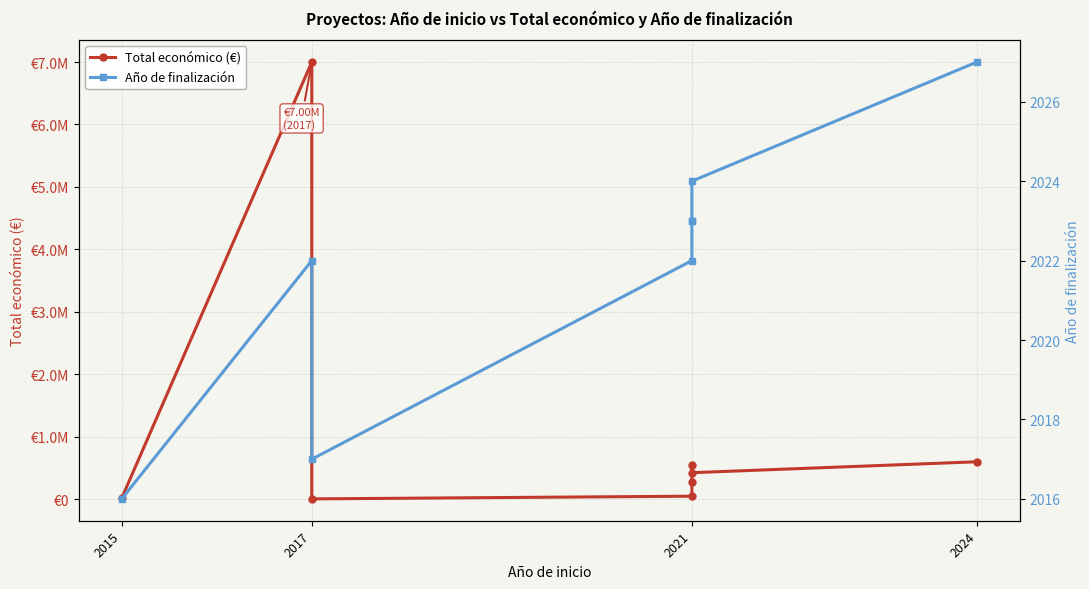

True or false: Año de finalización and Total económico (€) cross at least once.

False